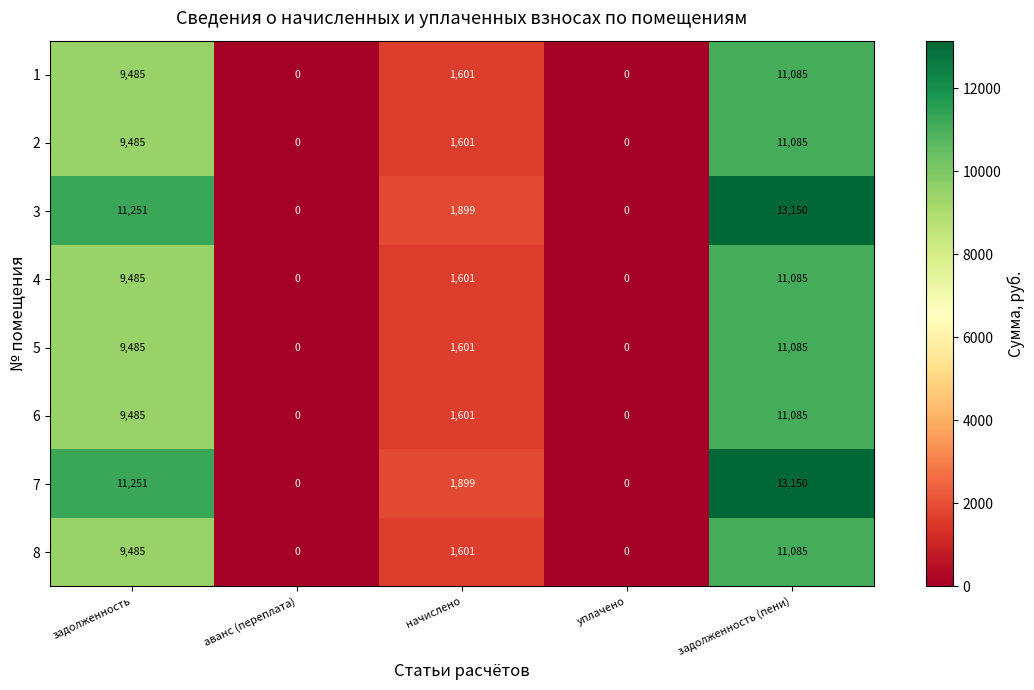

At which label is 1 closest to 5542?

начислено